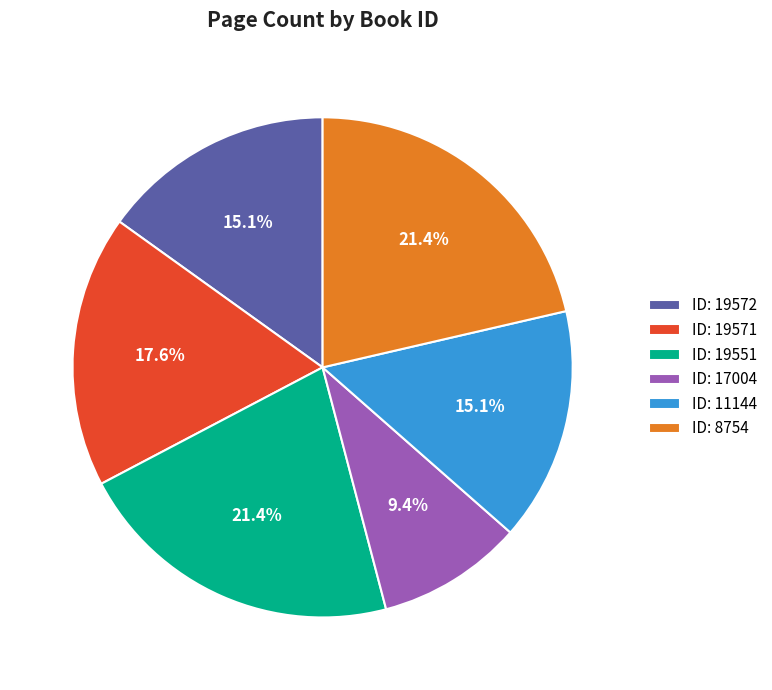

What is the total percentage of ID: 8754 and ID: 19571?

39.0%